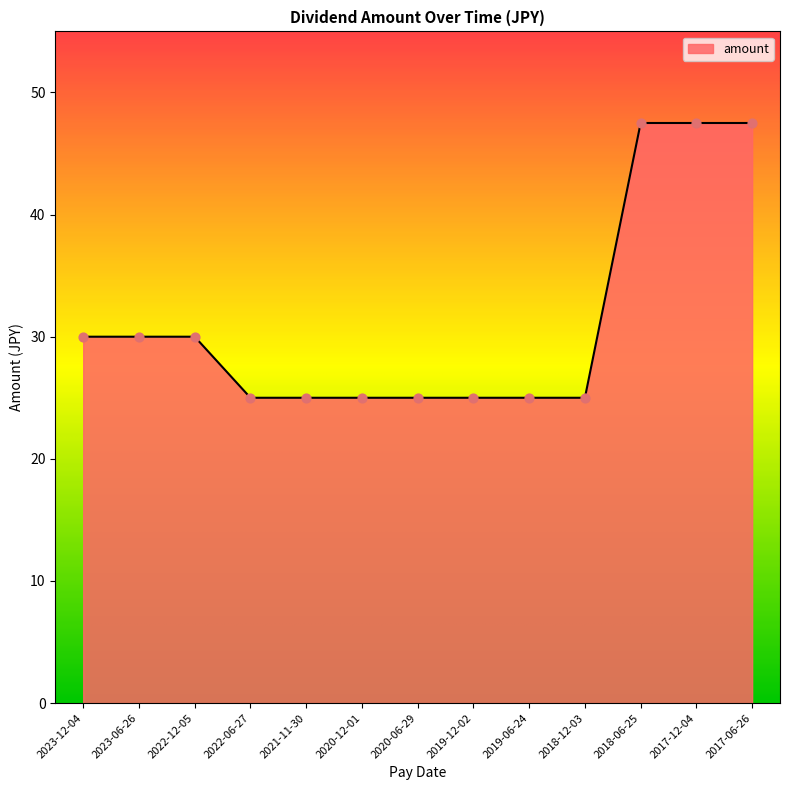

What is the change in value from 2023-06-26 to 2022-06-27?

-5.0